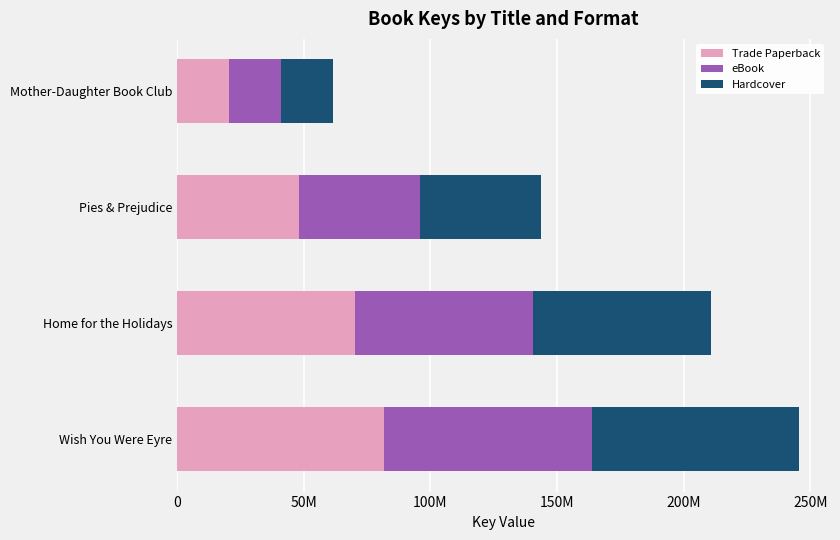

Rank the series by their maximum value, from lowest to highest.

Trade Paperback, eBook, Hardcover